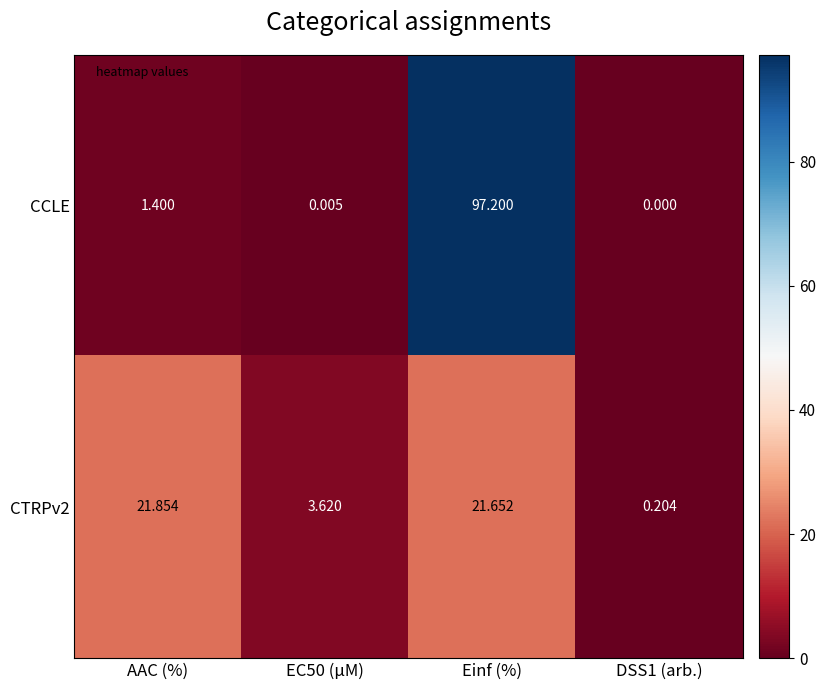

Which series has the widest spread of values?

CCLE